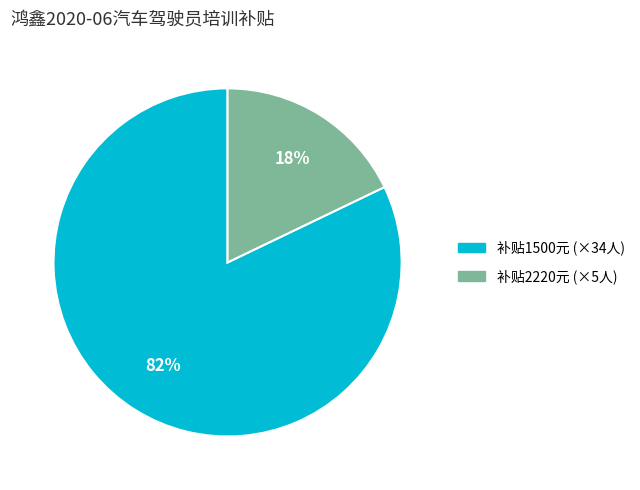

Is there any slice that represents more than half of the pie?

Yes